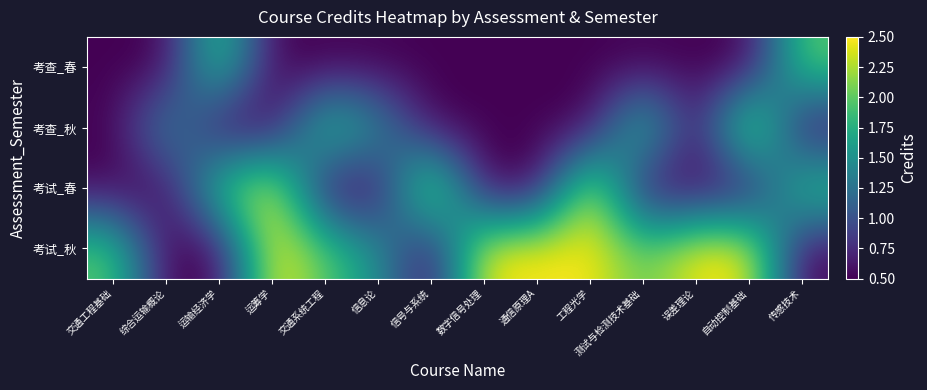

At which category is the sum across all series the highest?

运筹学